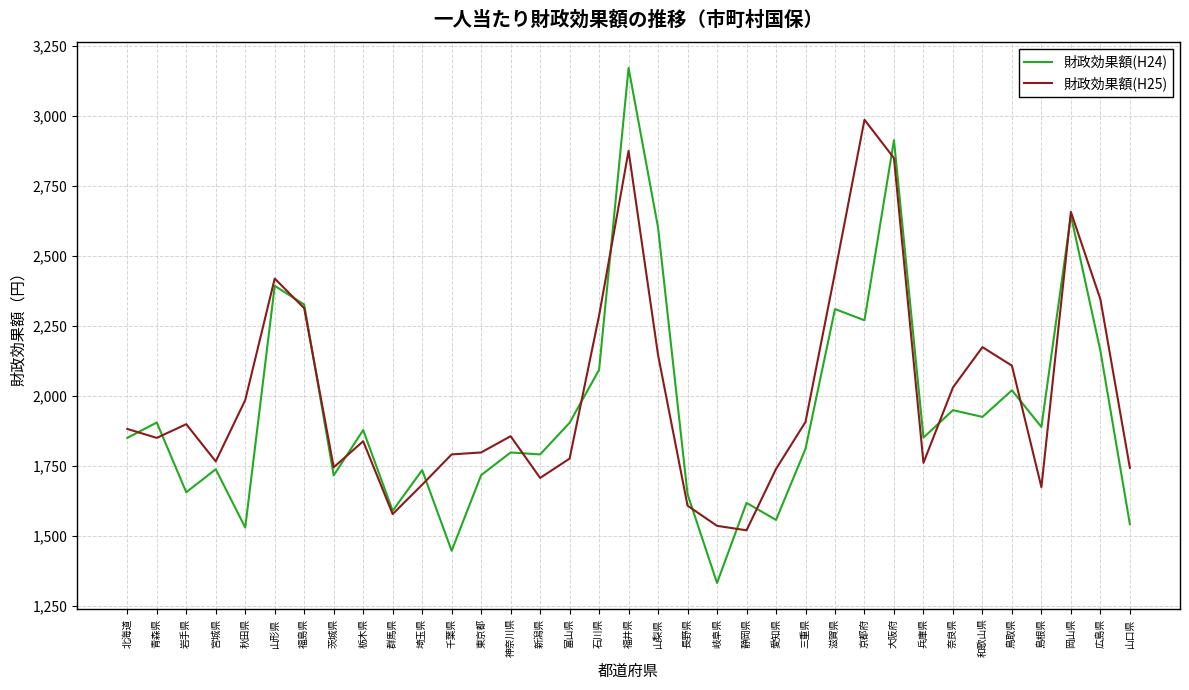

Rank the series by their maximum value, from highest to lowest.

財政効果額(H24), 財政効果額(H25)